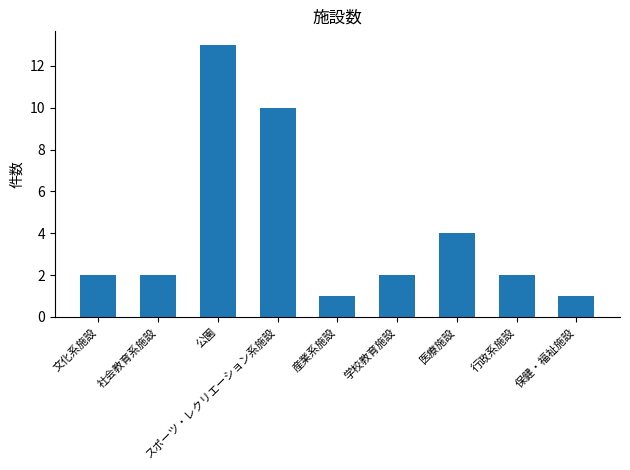

The chart shows a value of 10 at スポーツ・レクリエーション系施設. True or false?

True